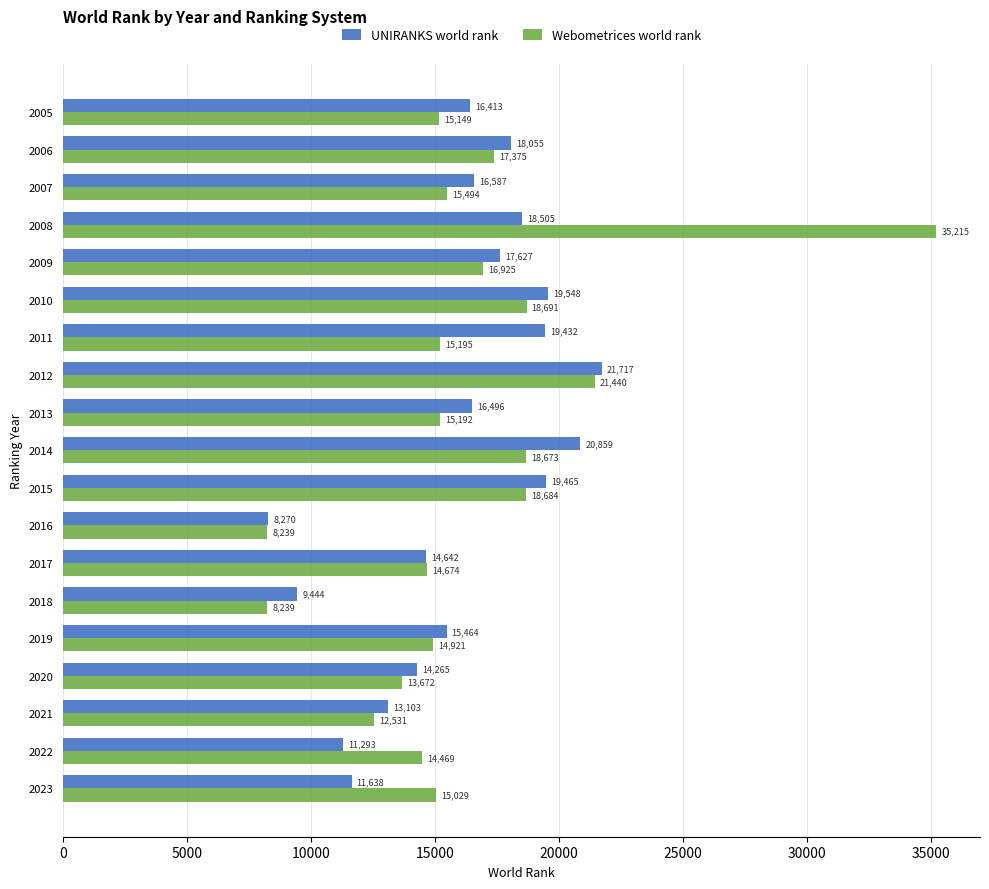

Rank the series by their maximum value, from lowest to highest.

UNIRANKS world rank, Webometrices world rank